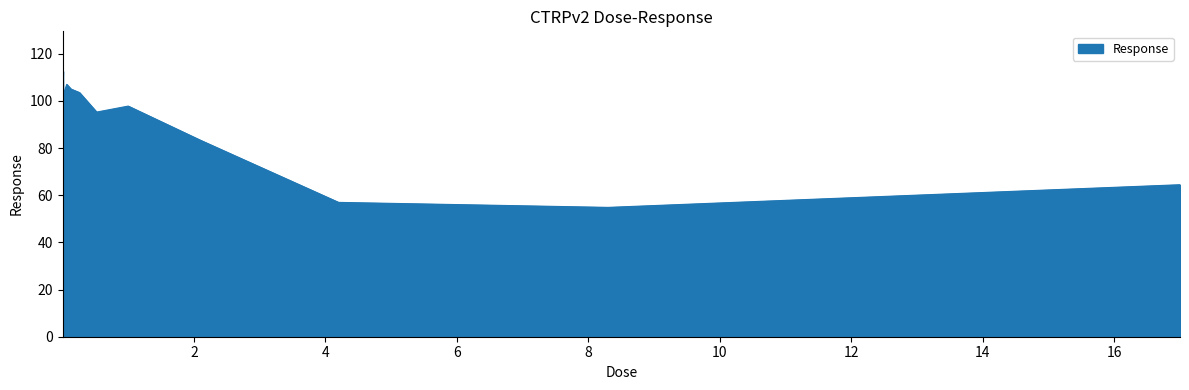

What is the minimum value shown in the chart?

54.8